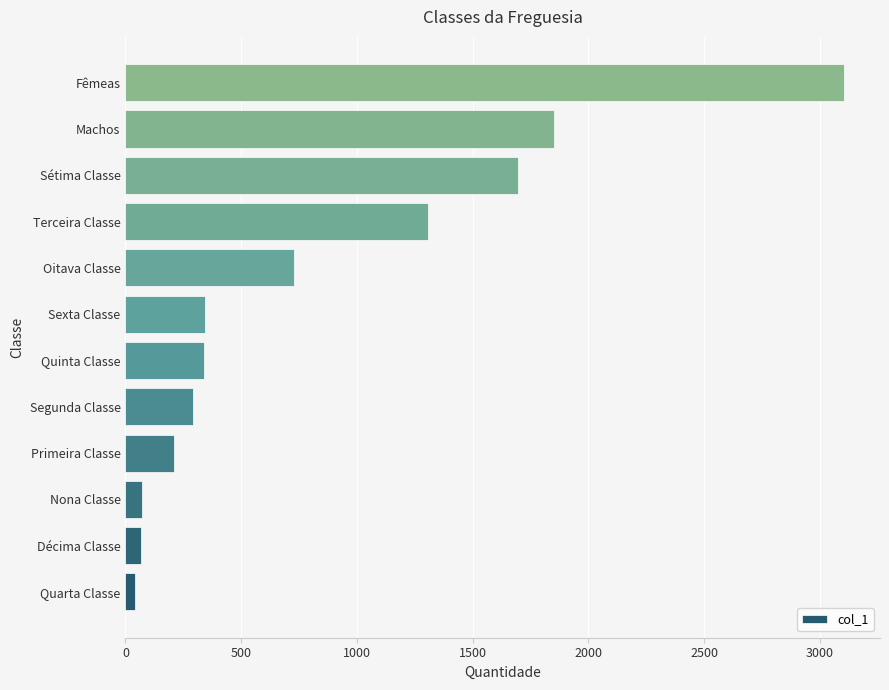

True or false: the data shows 453 at Quinta Classe.

False